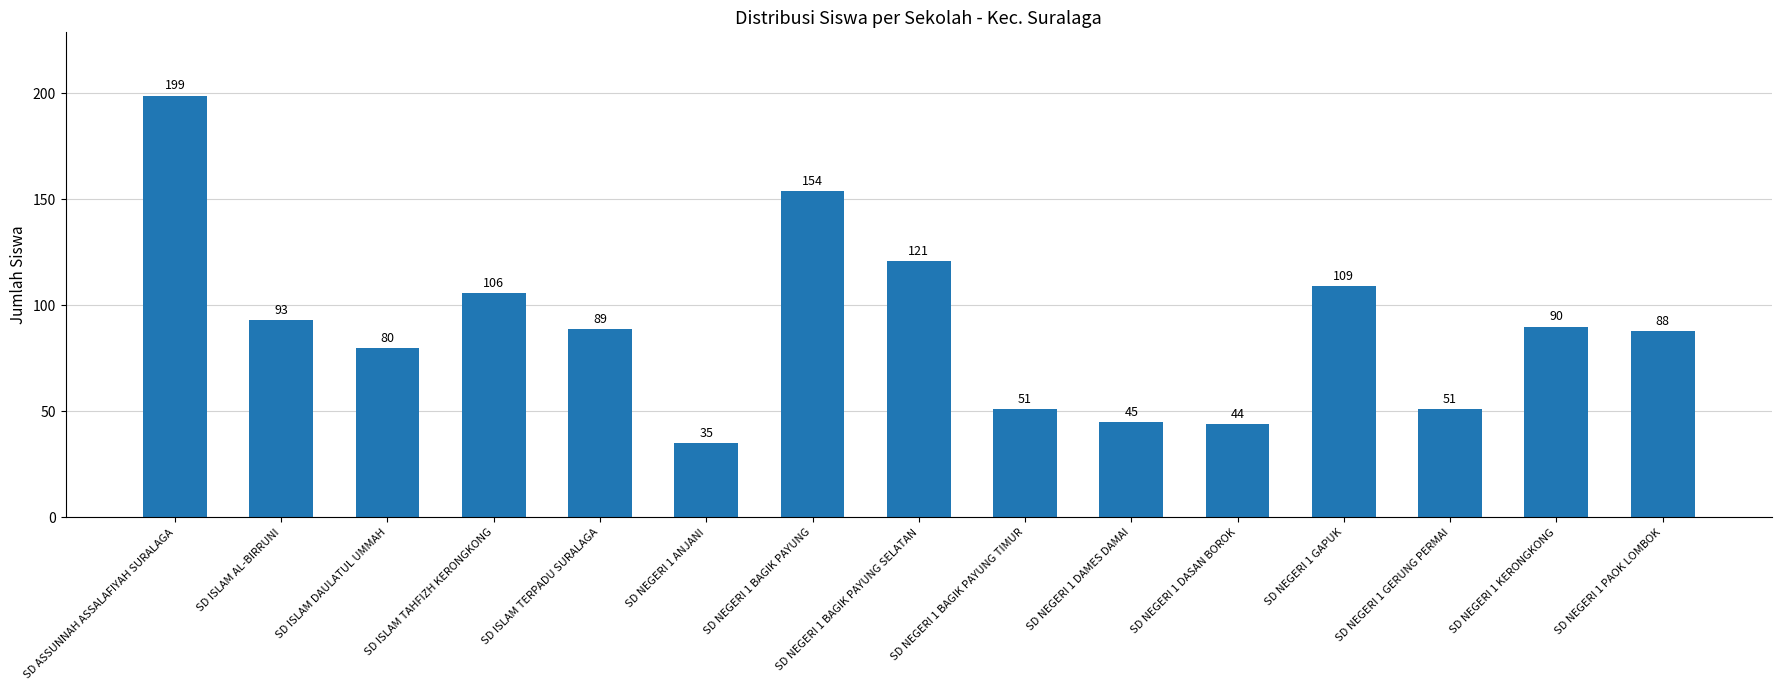

What is the greatest value displayed?

199